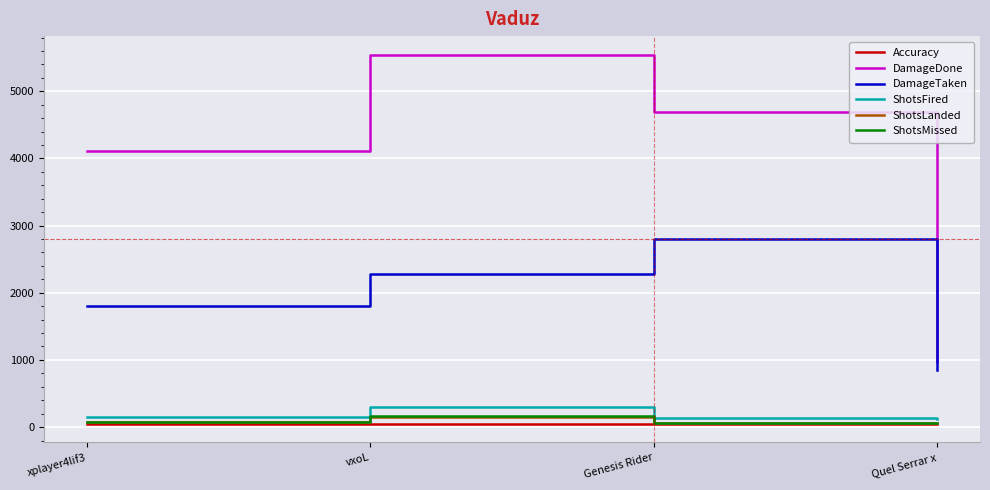

How many categories are shown in the chart?

4